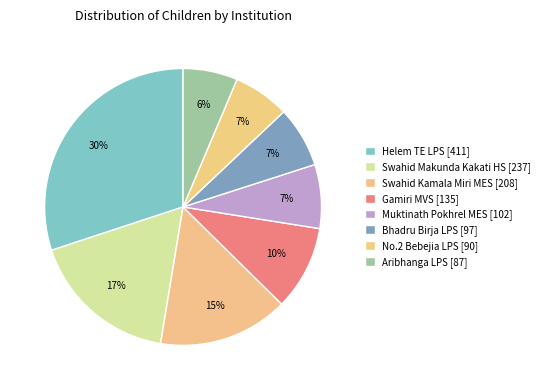

How many segments does this pie chart have?

8